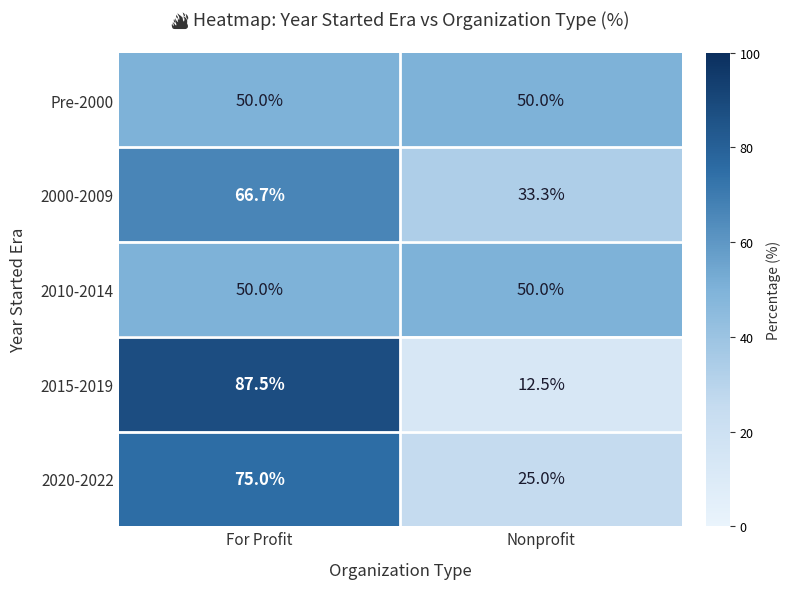

The value of 2000-2009 at Nonprofit is 33.3. True or false?

True